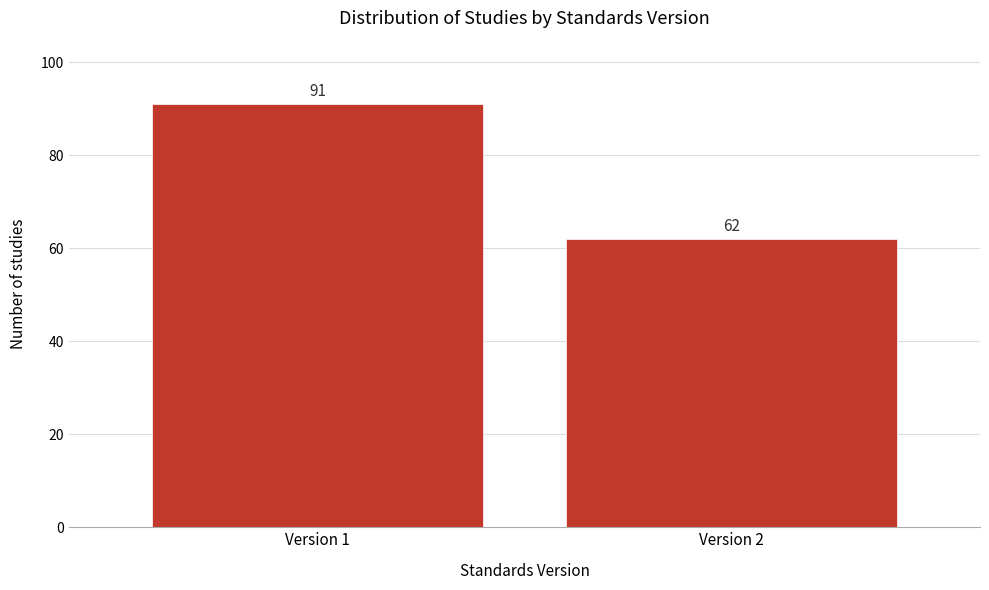

Reading left to right, what are all the values shown in this chart?

Version 1=91	Version 2=62